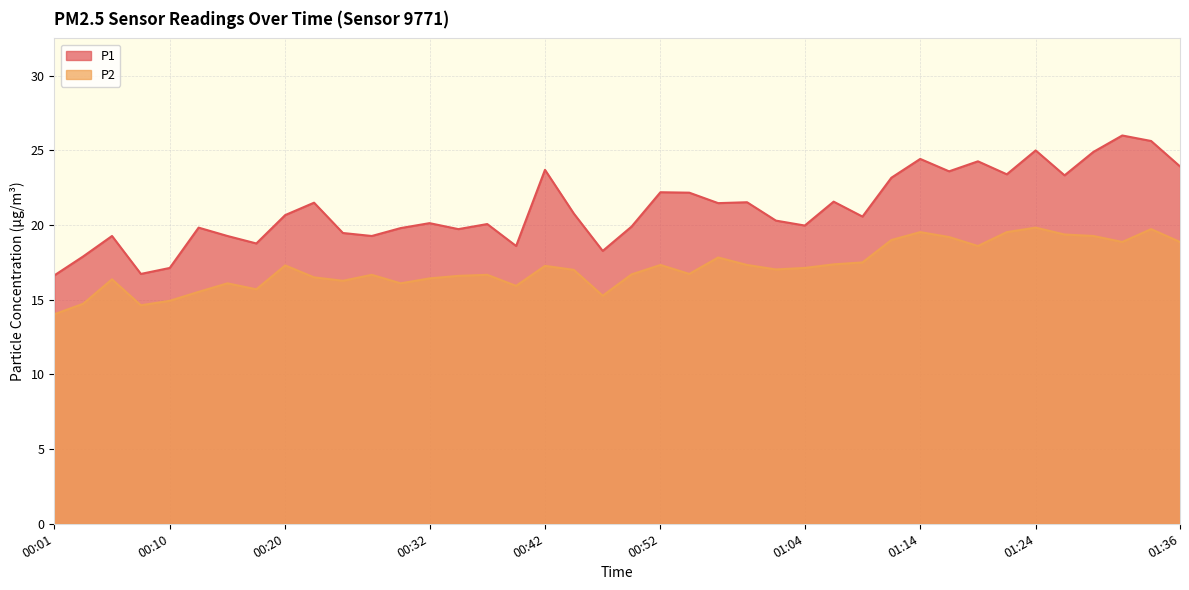

What is the minimum value shown in the chart?

14.0